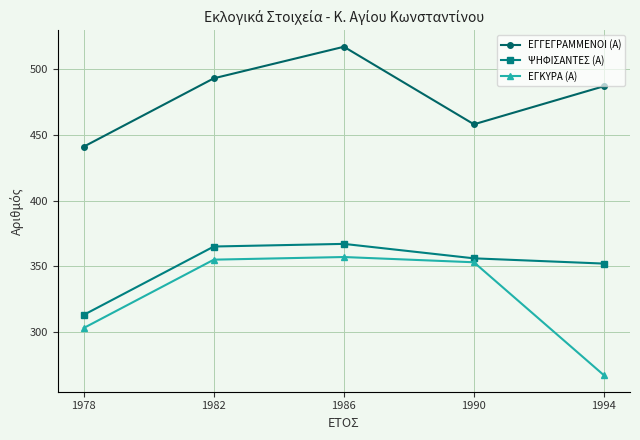

Does the chart have visible grid lines?

Yes